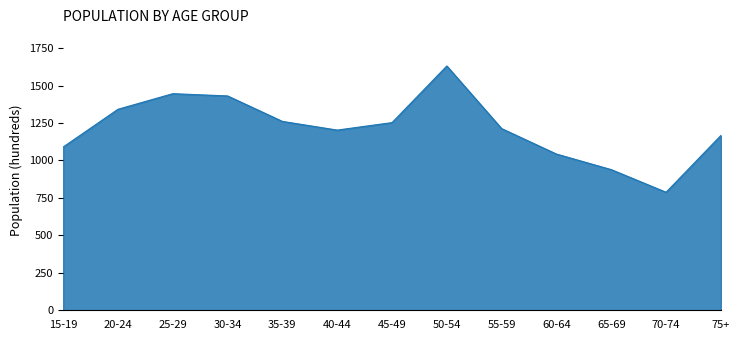

Reading left to right, transcribe all the data shown in this chart.

15-19=1090	20-24=1342	25-29=1446	30-34=1431	35-39=1261	40-44=1203	45-49=1253	50-54=1631	55-59=1213	60-64=1043	65-69=939	70-74=788	75+=1167